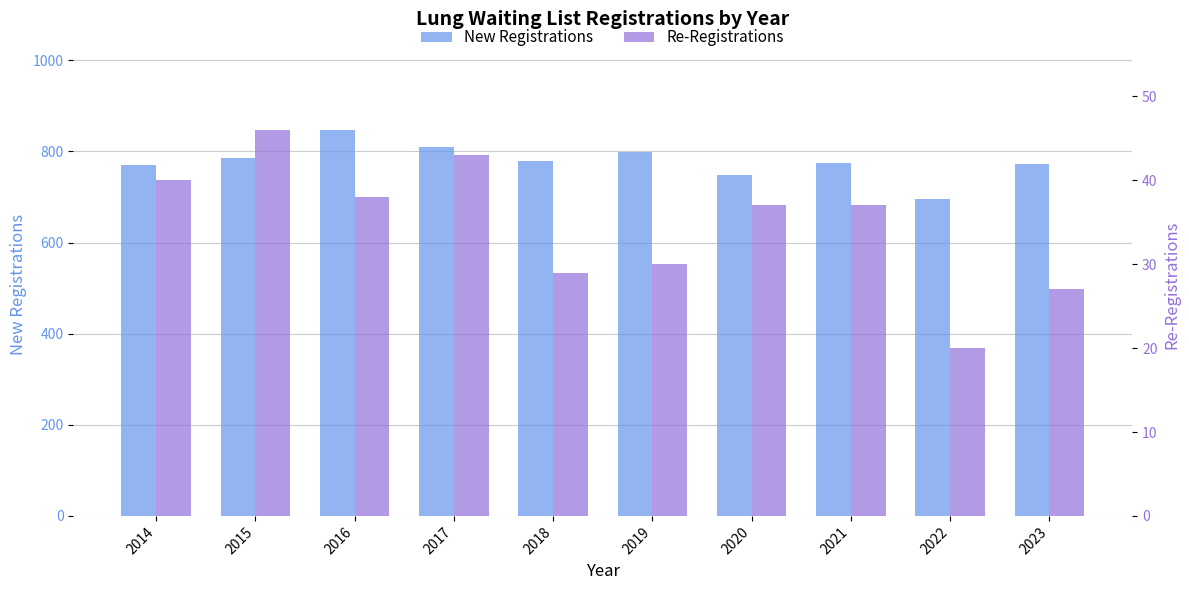

Which category has the highest value in the New Registrations series?

2016